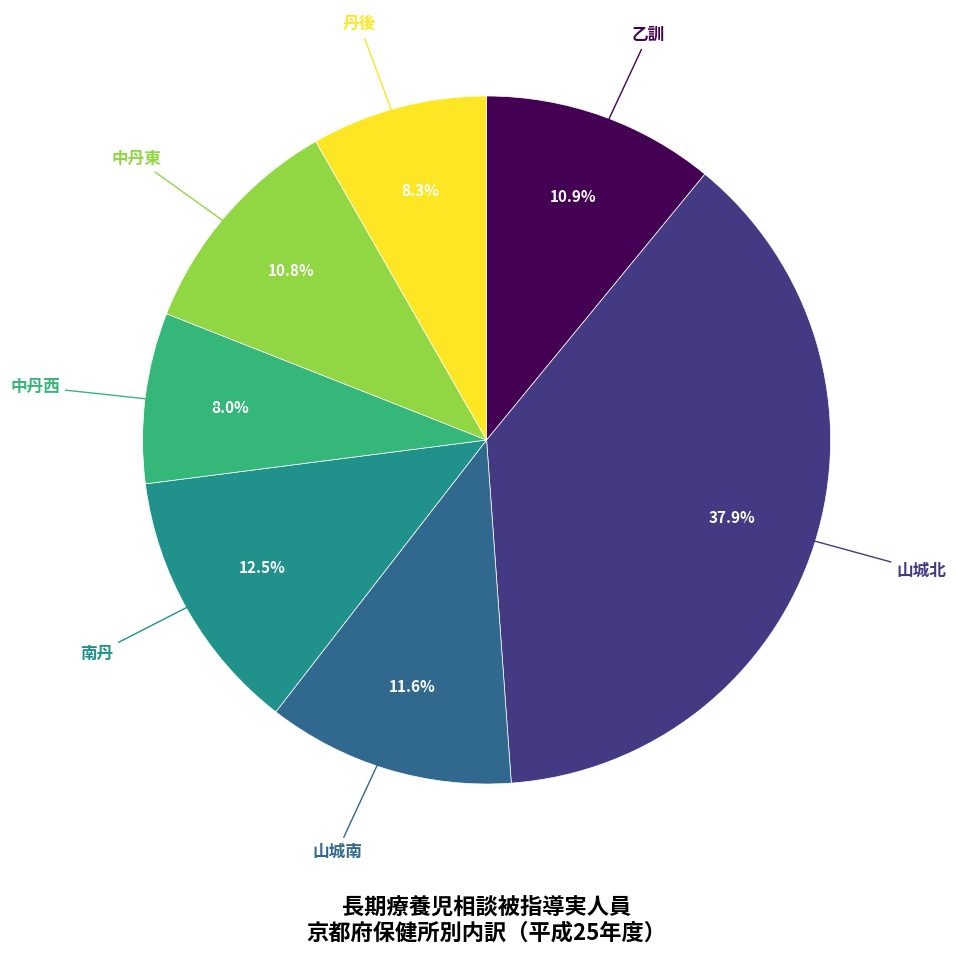

Is there a majority slice in this chart?

No